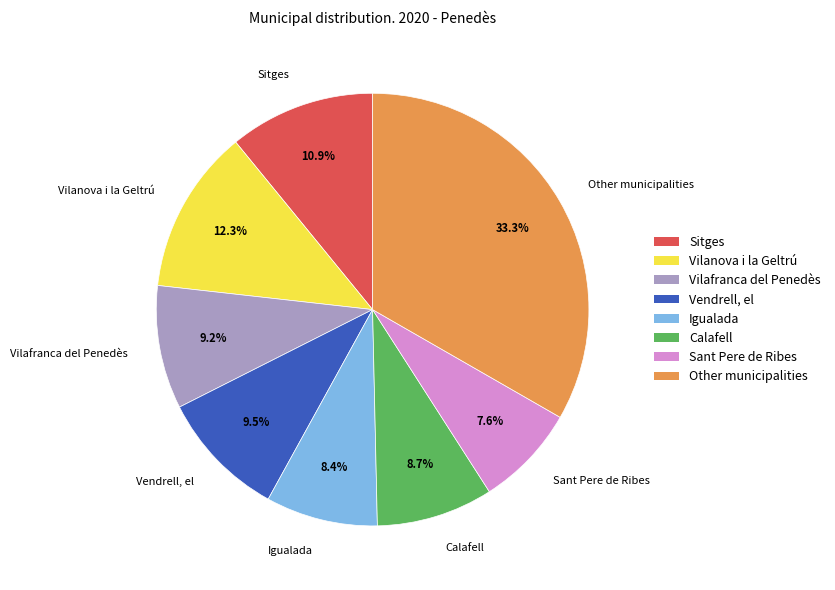

Which category has the smallest portion of the pie?

Sant Pere de Ribes